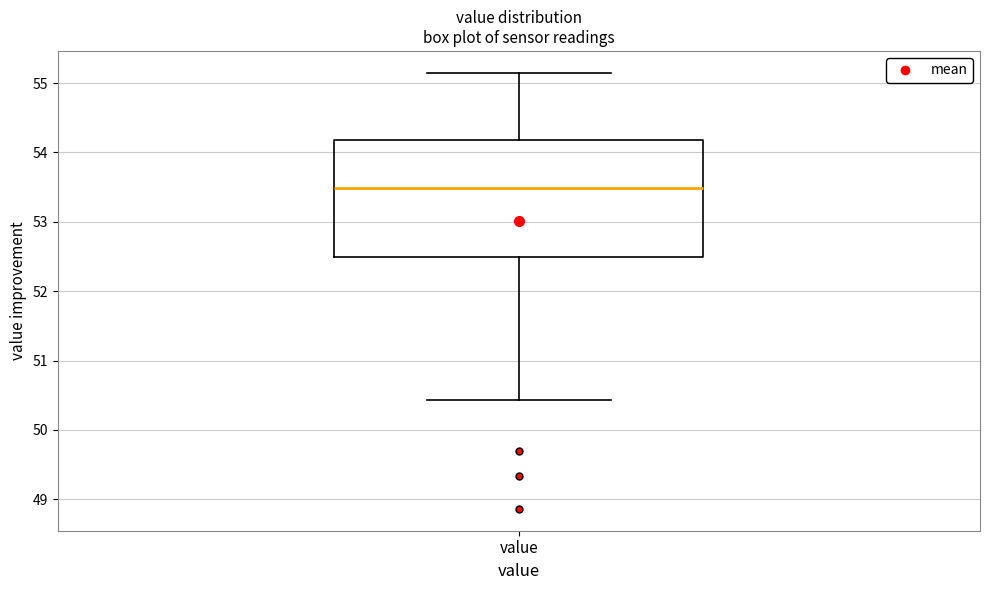

Transcribe this box plot: give where the median line is, the range the box spans, and where the two whiskers end, as read against the y-axis. The values are not printed on the chart, so give them approximately, as read against the axis.

median 53.5, box 52.5 to 54.2, whiskers 50.4 to 55.2